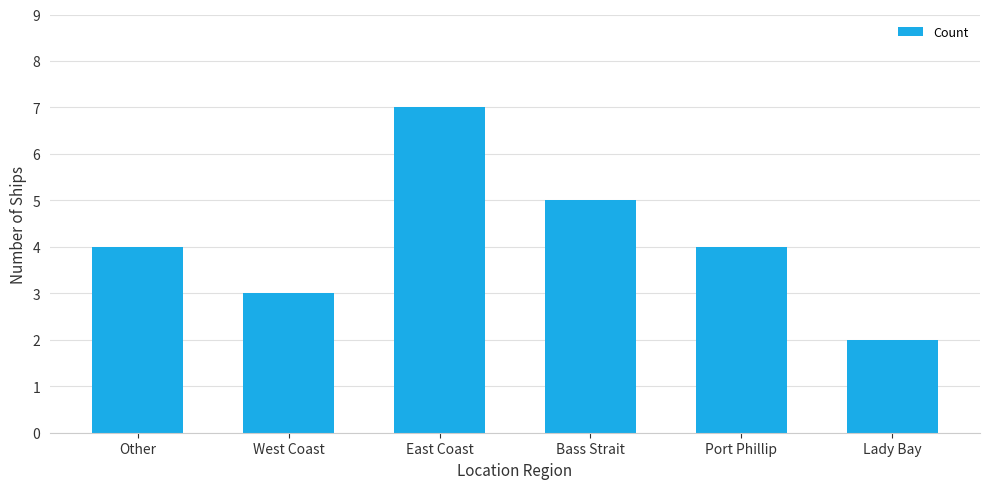

The value at West Coast is 3. True or false?

True